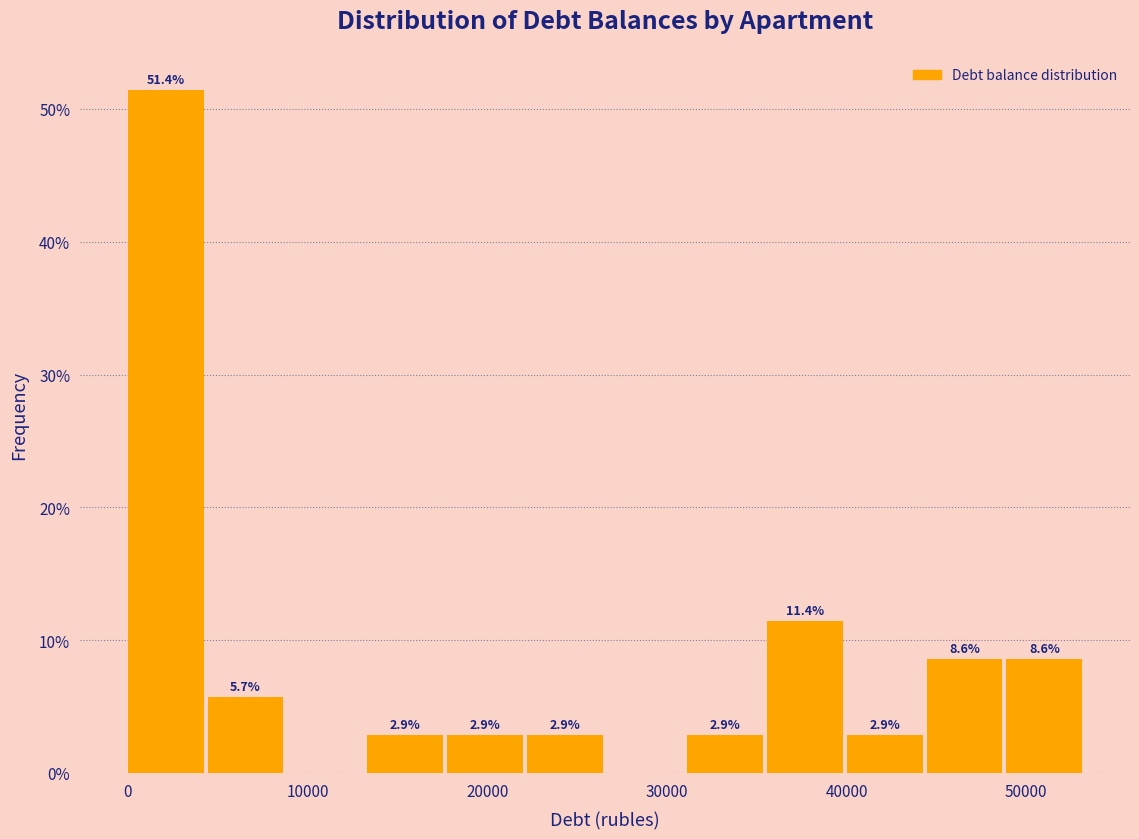

Over which range of the x-axis is the bar tallest?

0 to 4000